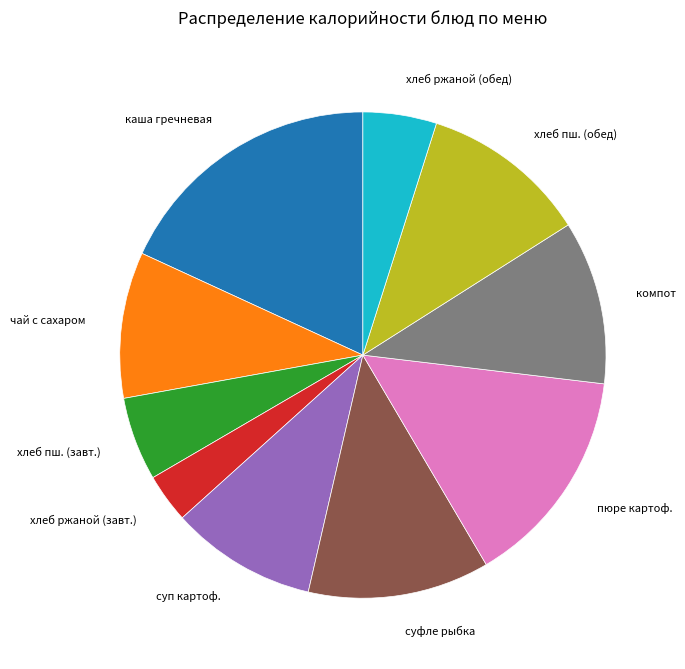

Is there any slice that represents more than half of the pie?

No